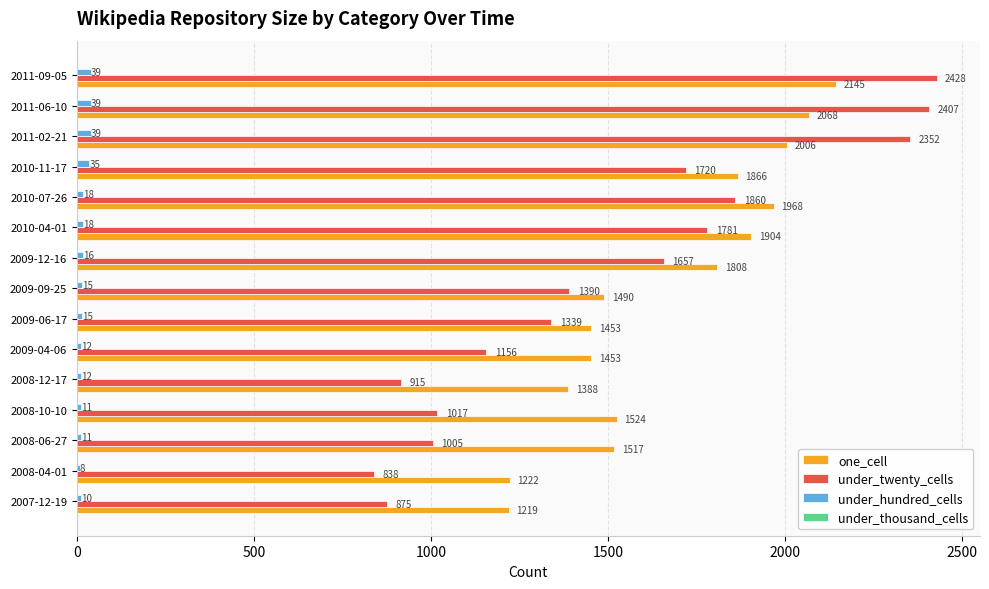

What is the spread (max minus min) of values at 2008-04-01?

1214